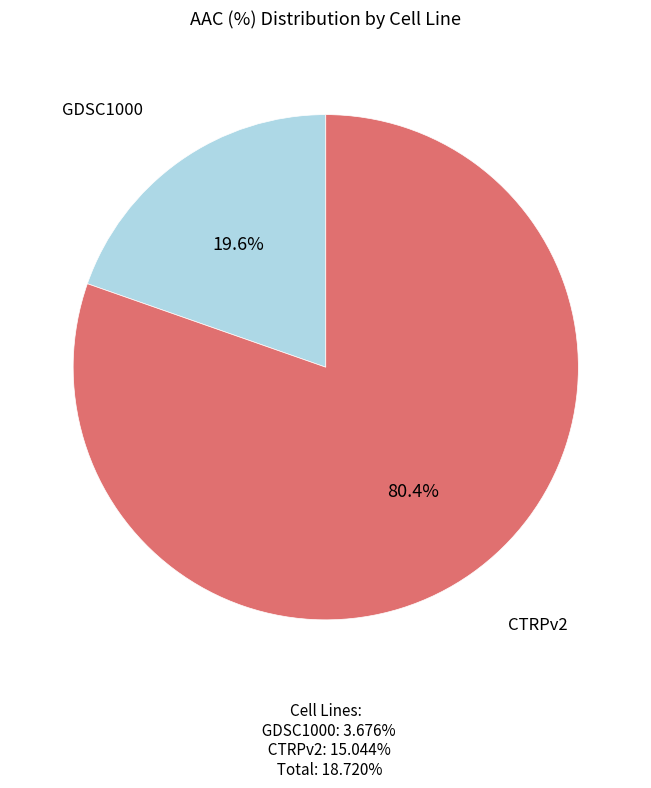

Which category has the biggest portion of the pie?

CTRPv2